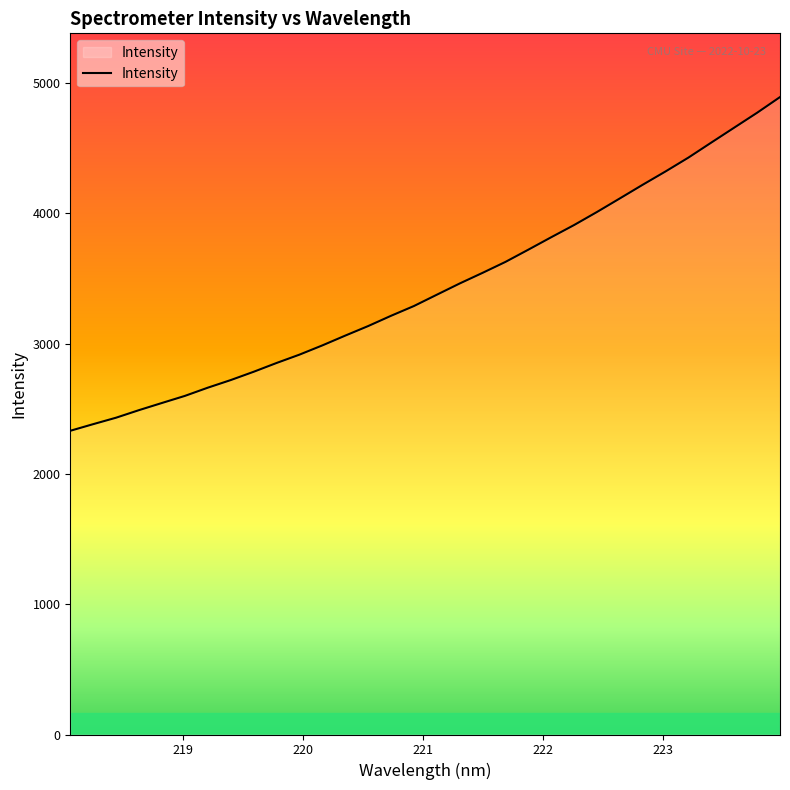

What is the difference between the maximum and minimum values?

2560.9